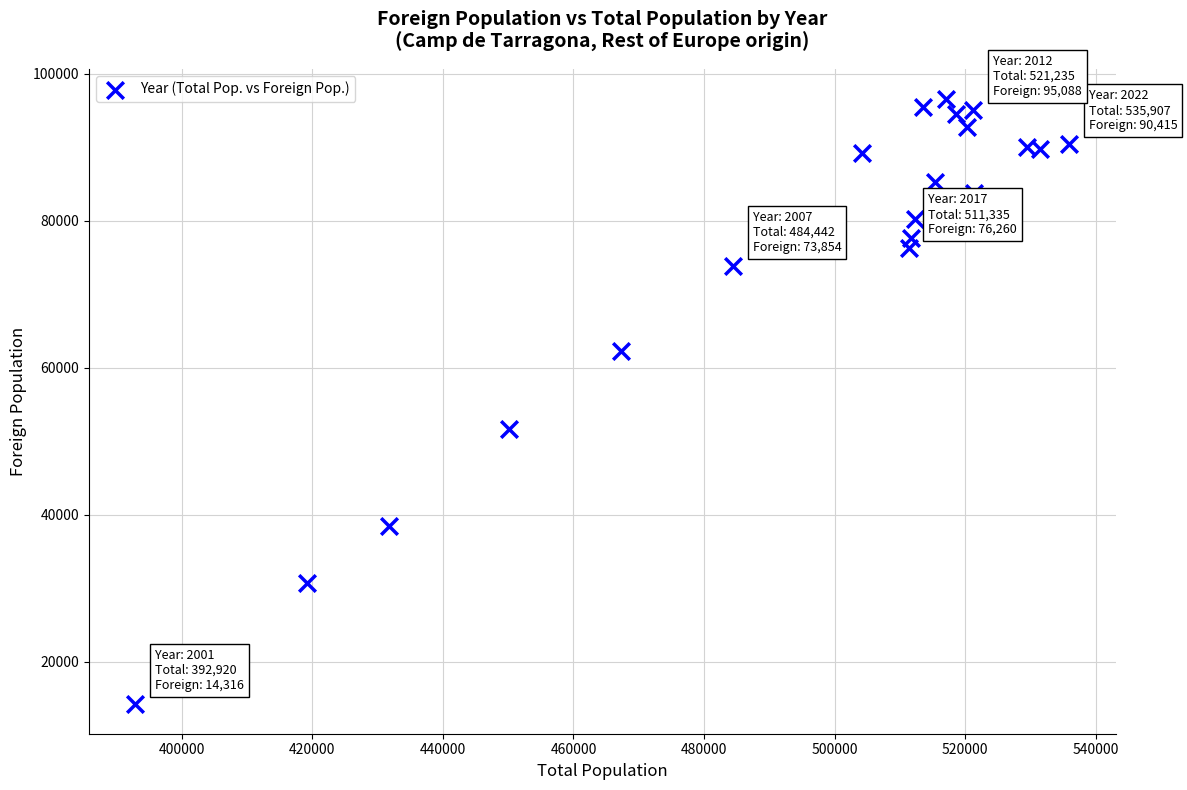

What Y value in the scatter plot is closest to 55416?

51631